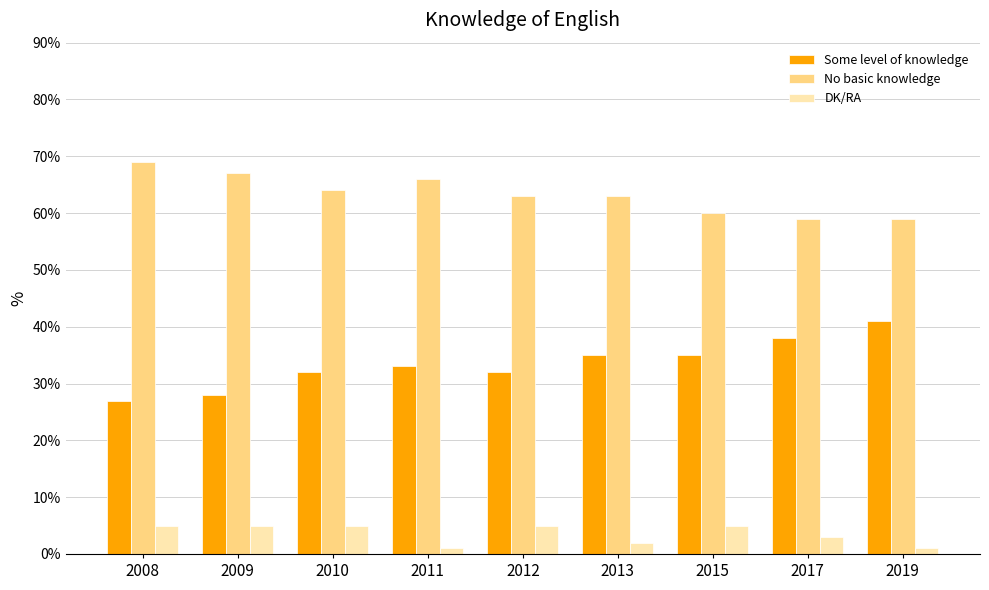

How many bars are there in each group?

3